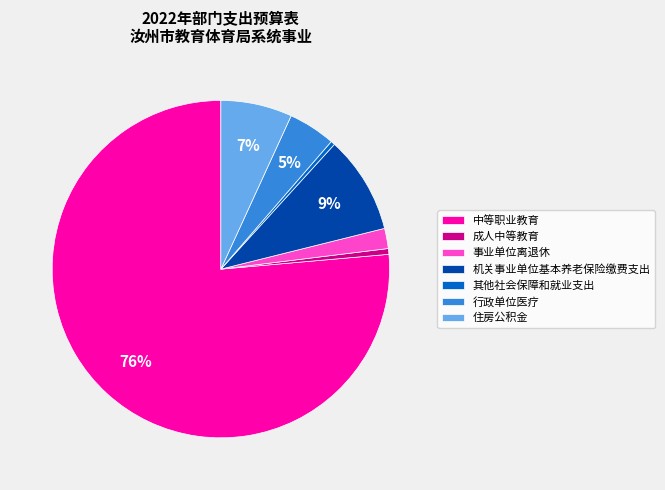

Which category has the biggest portion of the pie?

中等职业教育